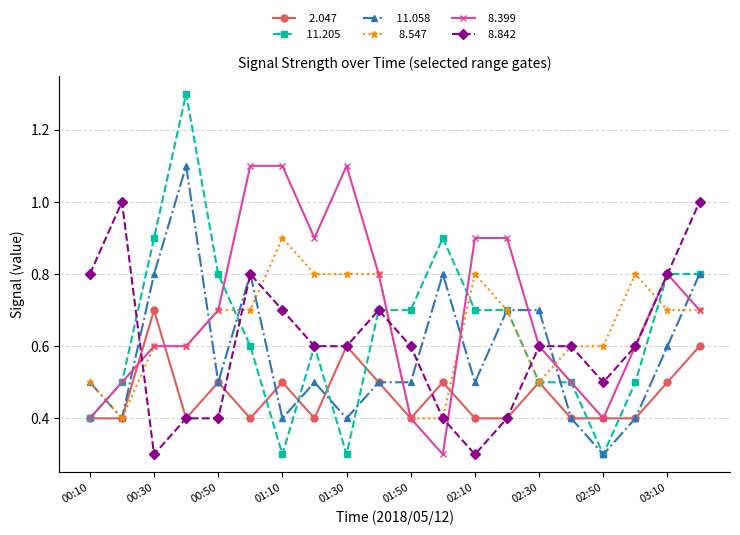

What is the minimum value shown in the chart?

0.3